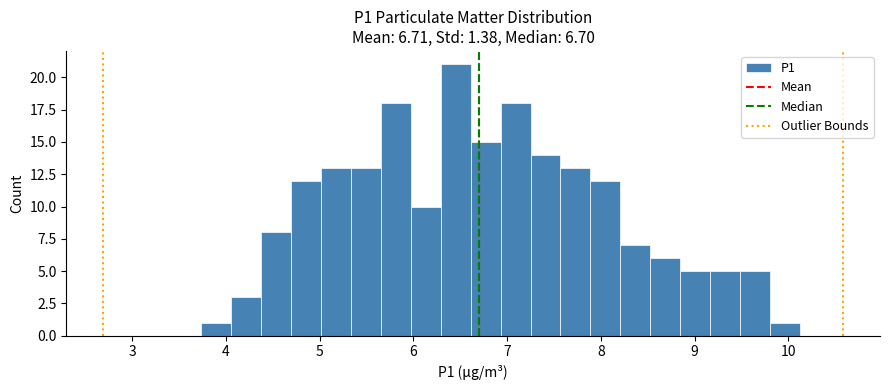

Read against the x-axis, roughly where is the centre of the tallest bar?

6.5